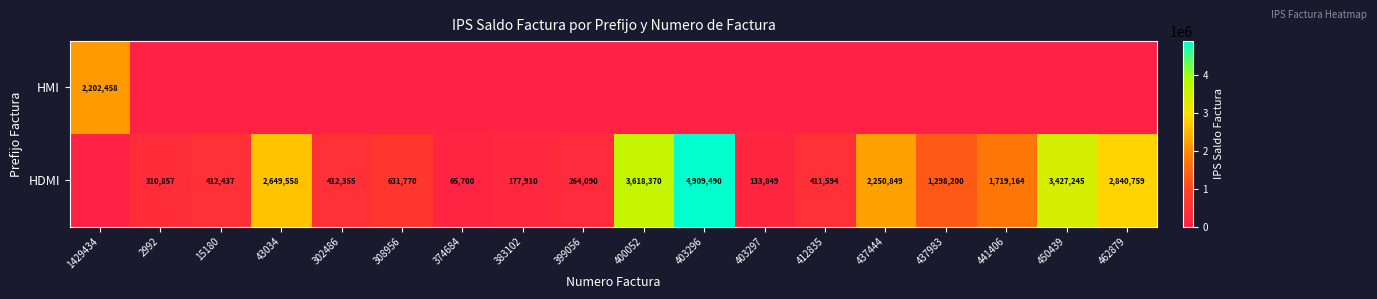

At how many categories does at least one series exceed 1316485?

8